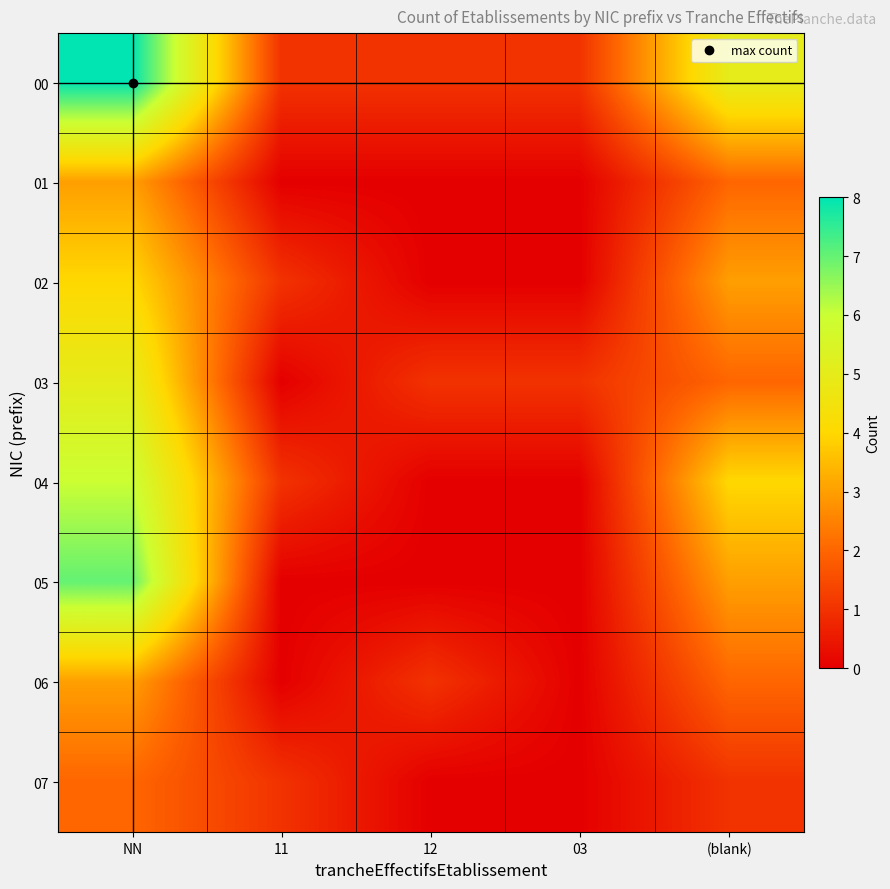

Reading left to right, transcribe all the data shown in this chart.

00: NN=8	11=1	12=1	03=1	(blank)=5
01: NN=3	11=0	12=0	03=0	(blank)=2
02: NN=4	11=1	12=0	03=0	(blank)=3
03: NN=5	11=0	12=1	03=1	(blank)=2
04: NN=6	11=1	12=0	03=0	(blank)=4
05: NN=7	11=0	12=0	03=0	(blank)=3
06: NN=3	11=0	12=1	03=0	(blank)=2
07: NN=2	11=1	12=0	03=0	(blank)=1